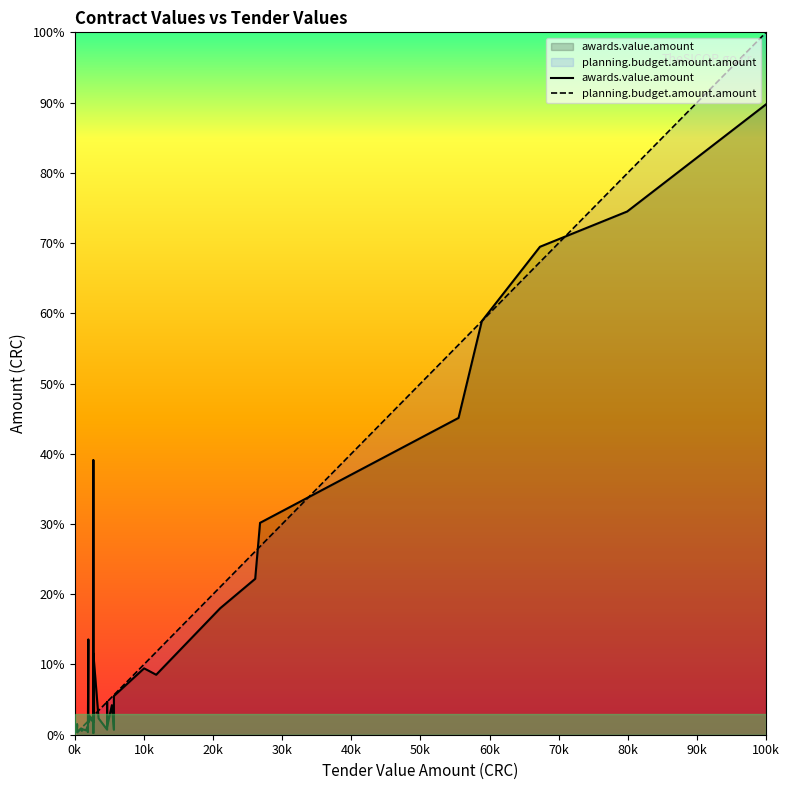

Rank the series by their maximum value, from lowest to highest.

awards.value.amount, planning.budget.amount.amount